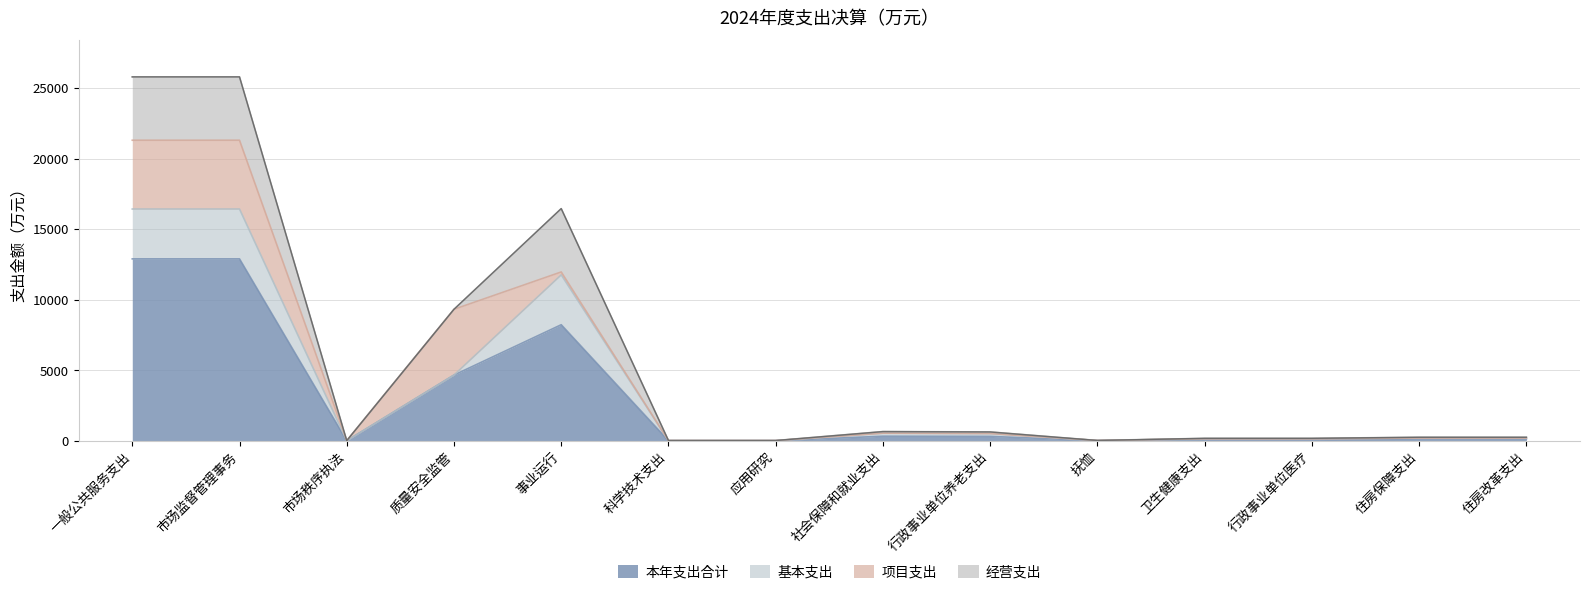

True or false: 本年支出合计 and 经营支出 cross at least once.

False